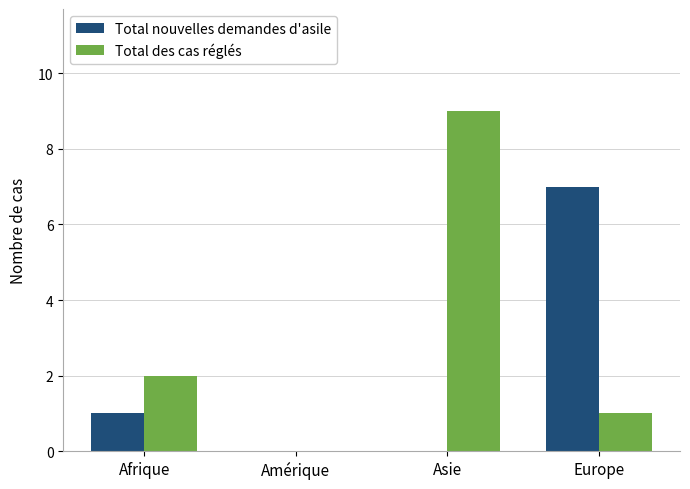

Reading left to right, transcribe all the data shown in this chart.

Total nouvelles demandes d'asile: Afrique=1	Amérique=0	Asie=0	Europe=7
Total des cas réglés: Afrique=2	Amérique=0	Asie=9	Europe=1